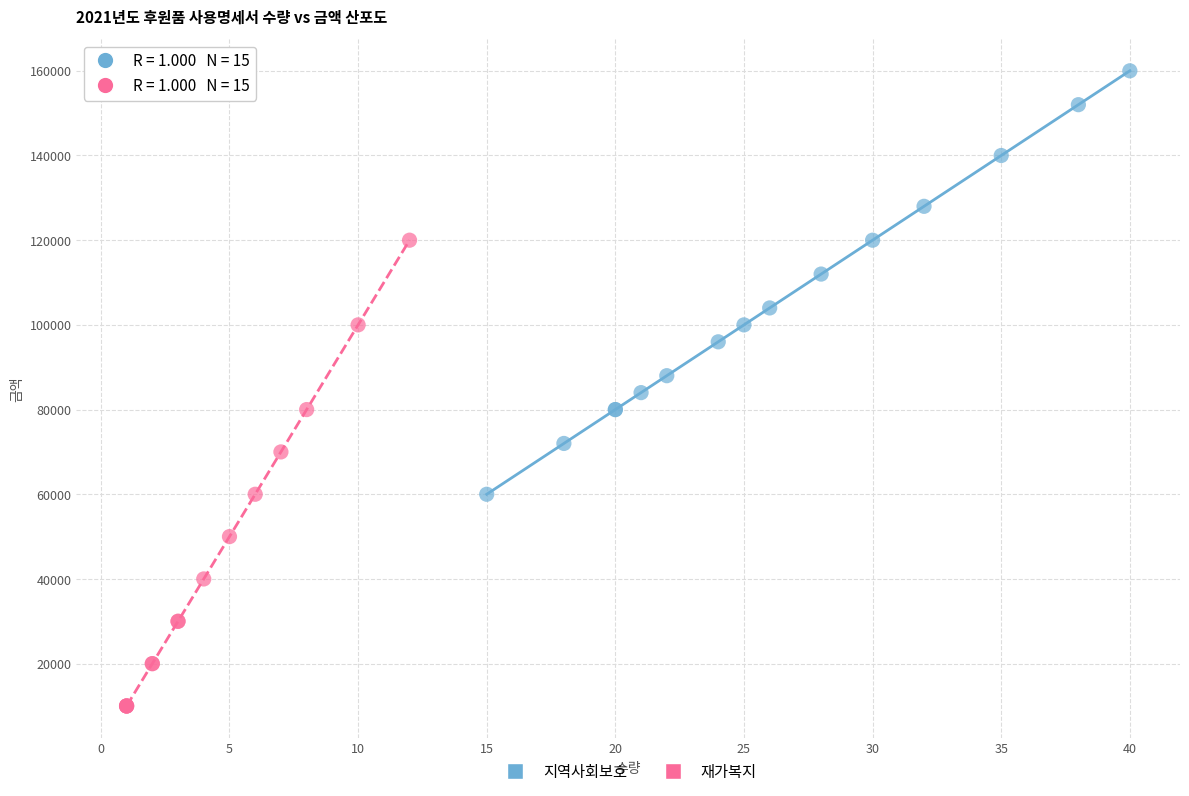

Which series has the largest Y range (max minus min)?

재가복지